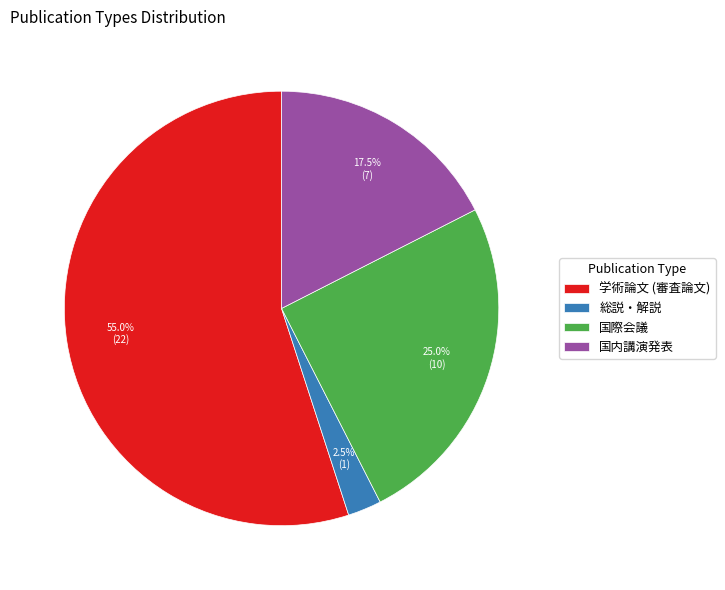

To the nearest percent, what is the difference between the 国際会議 and 総説・解説 slice percentages?

22%